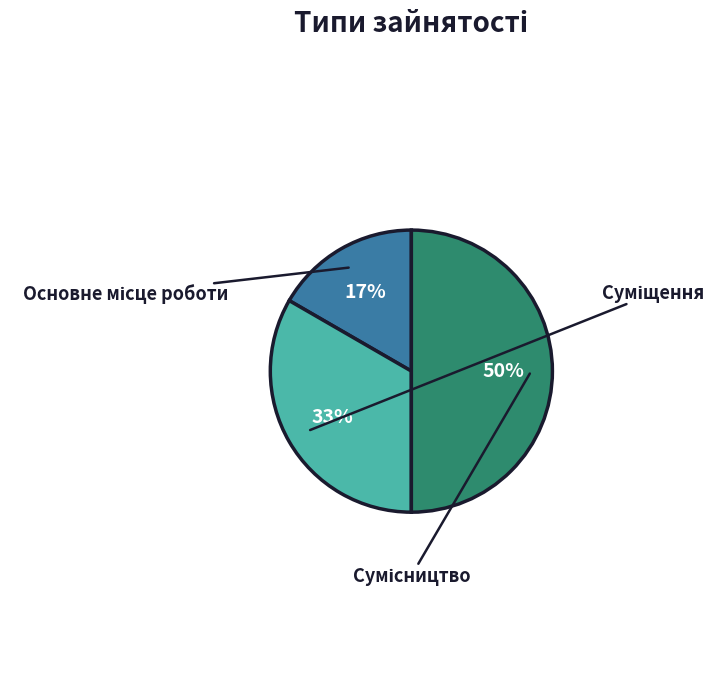

How many slices are in this pie chart?

3